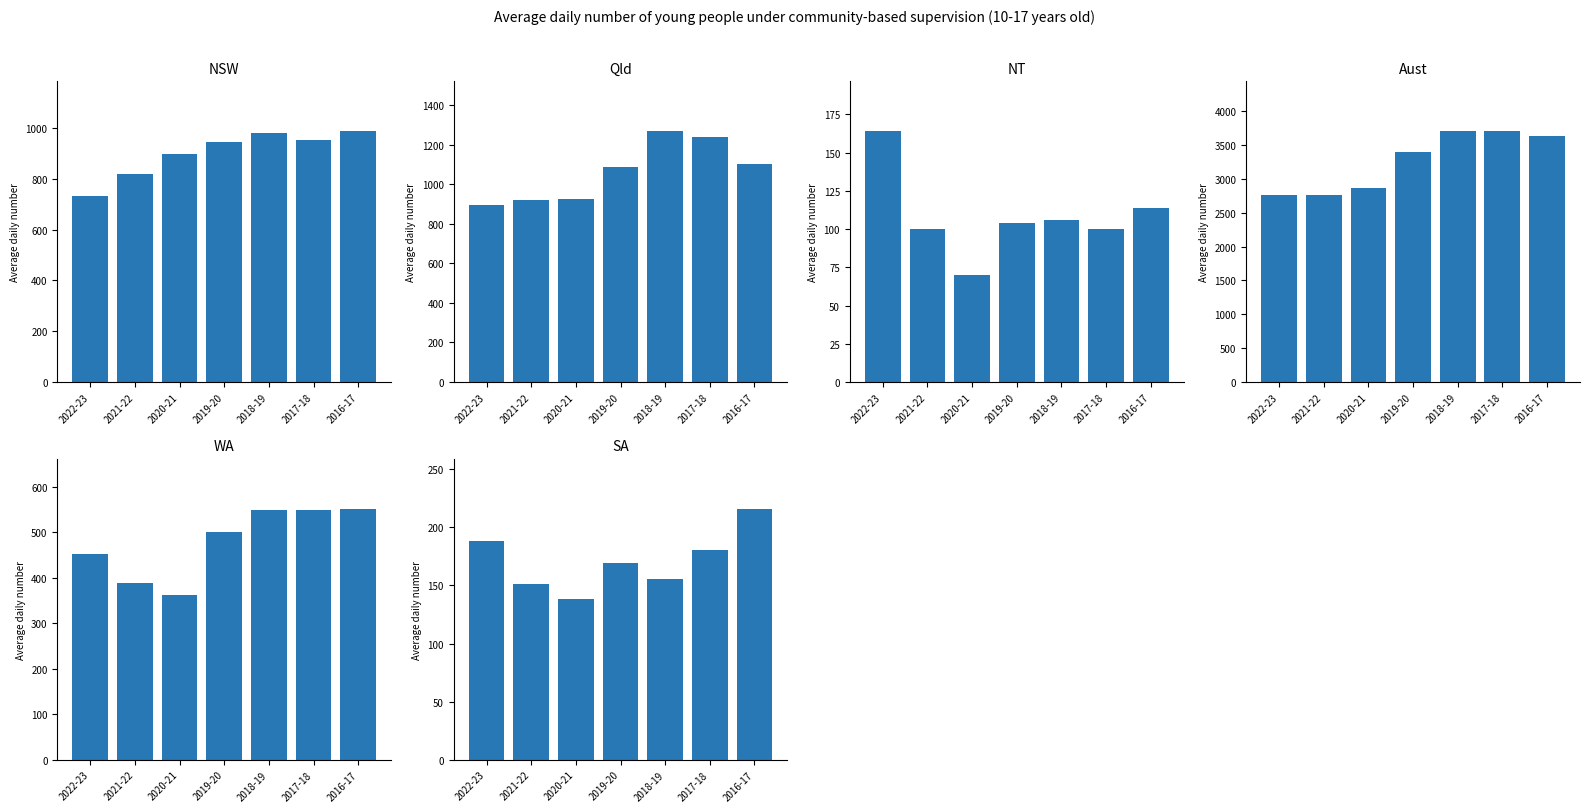

How many data points in SA are less than 169?

3